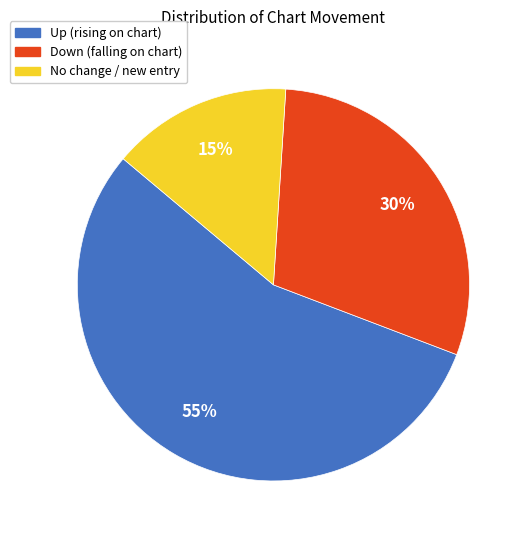

How many segments does this pie chart have?

3